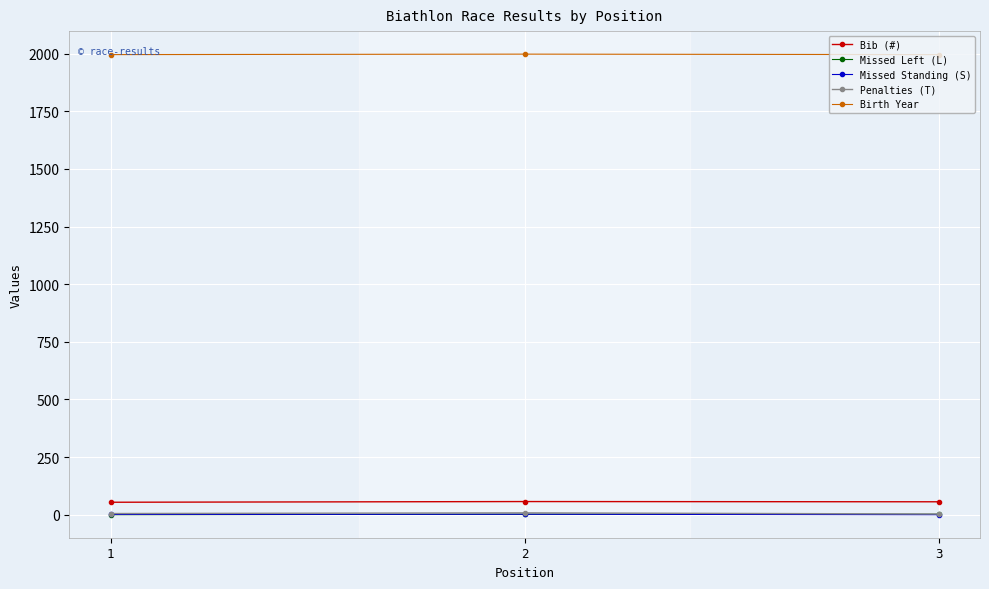

At which label does Bib (#) first exceed 56?

2